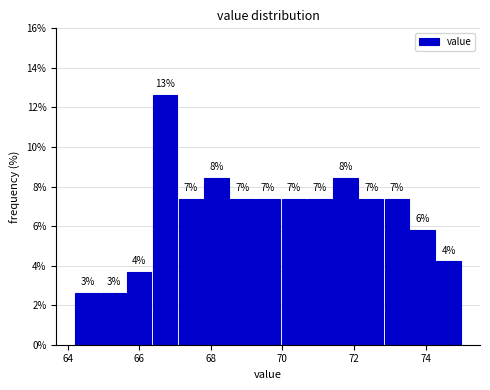

Read against the x-axis, roughly where is the centre of the tallest bar?

66.8